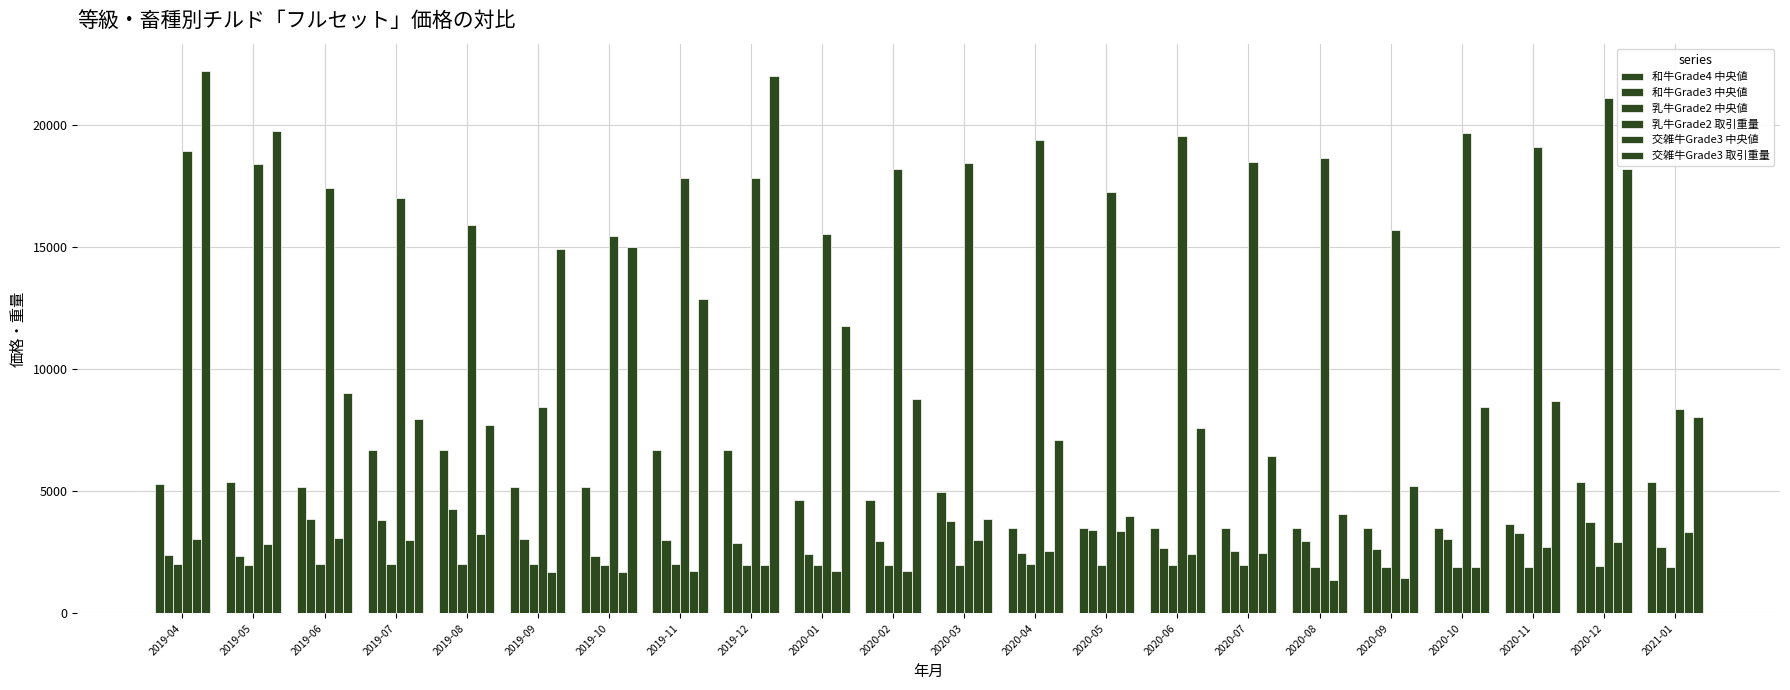

List the labels in order of 乳牛Grade2 取引重量 value, smallest first.

2021-01, 2019-09, 2019-10, 2020-01, 2020-09, 2019-08, 2019-07, 2020-05, 2019-06, 2019-12, 2019-11, 2020-02, 2019-05, 2020-03, 2020-07, 2020-08, 2019-04, 2020-11, 2020-04, 2020-06, 2020-10, 2020-12